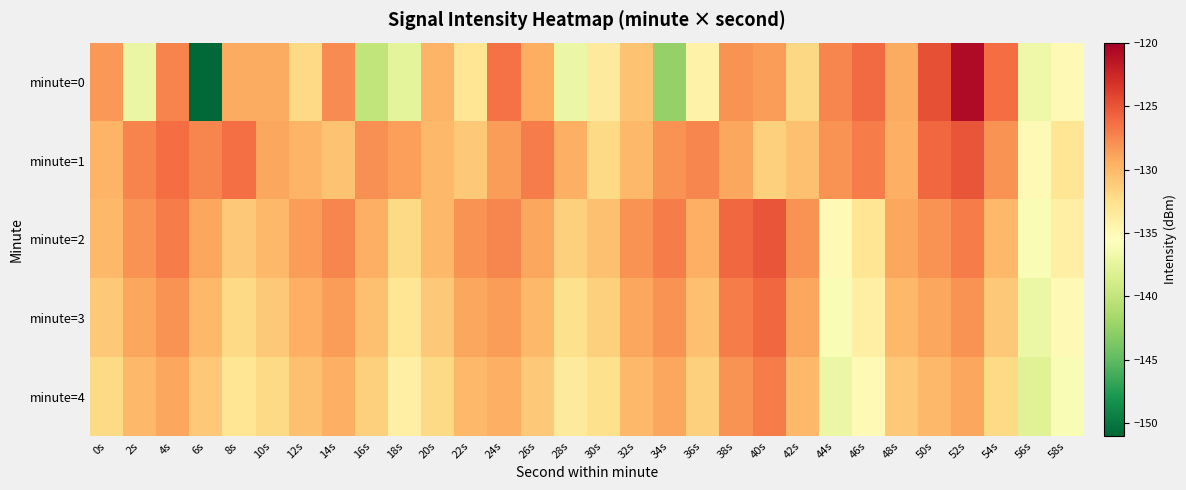

What is the total value across all series at 10s?

-651.3